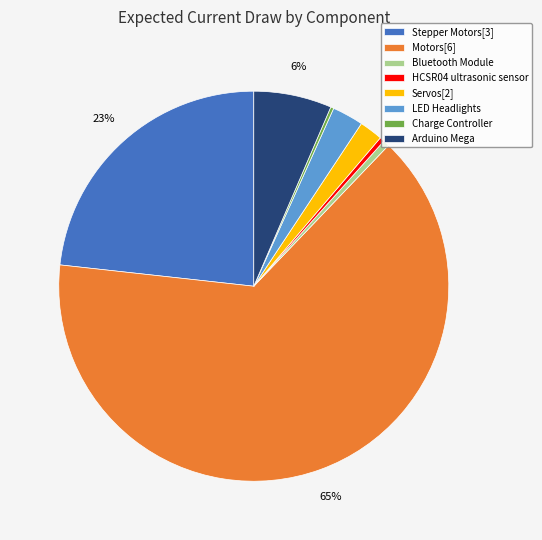

To the nearest percent, what portion does LED Headlights represent?

3%